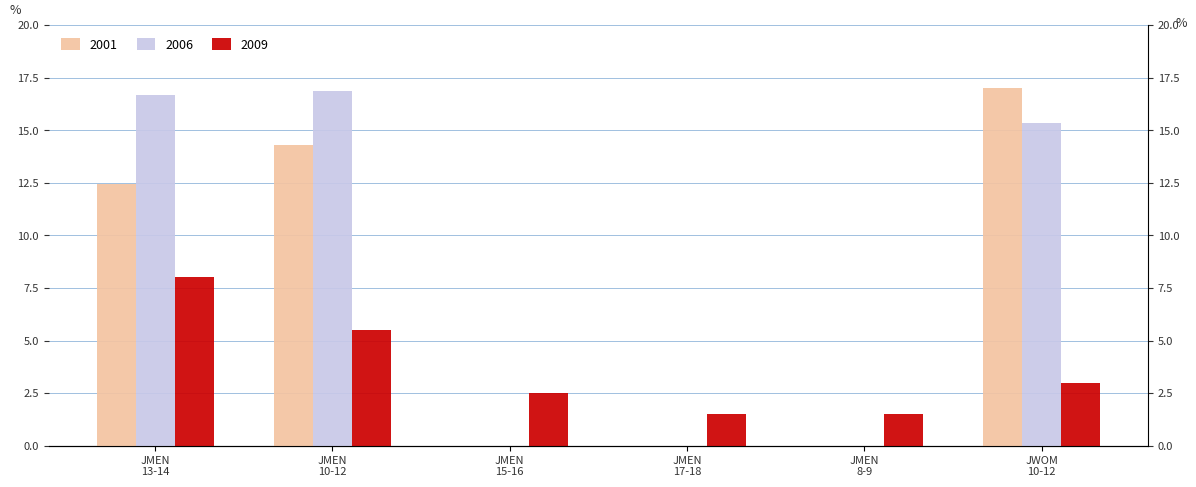

At which category does the chart reach its minimum across all series?

JMEN
15-16